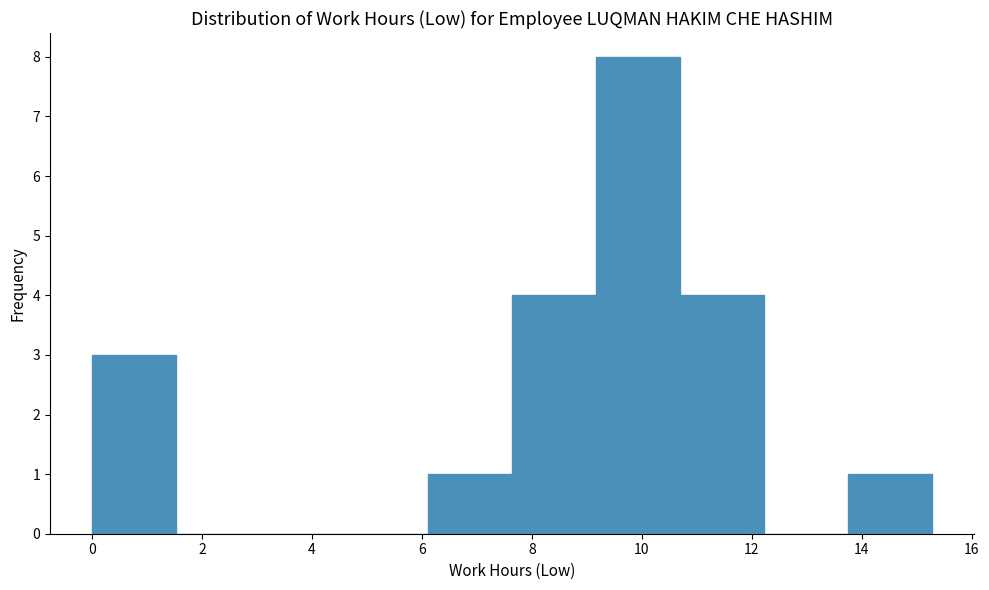

Which range on the x-axis has the tallest bar?

9.2 to 10.6